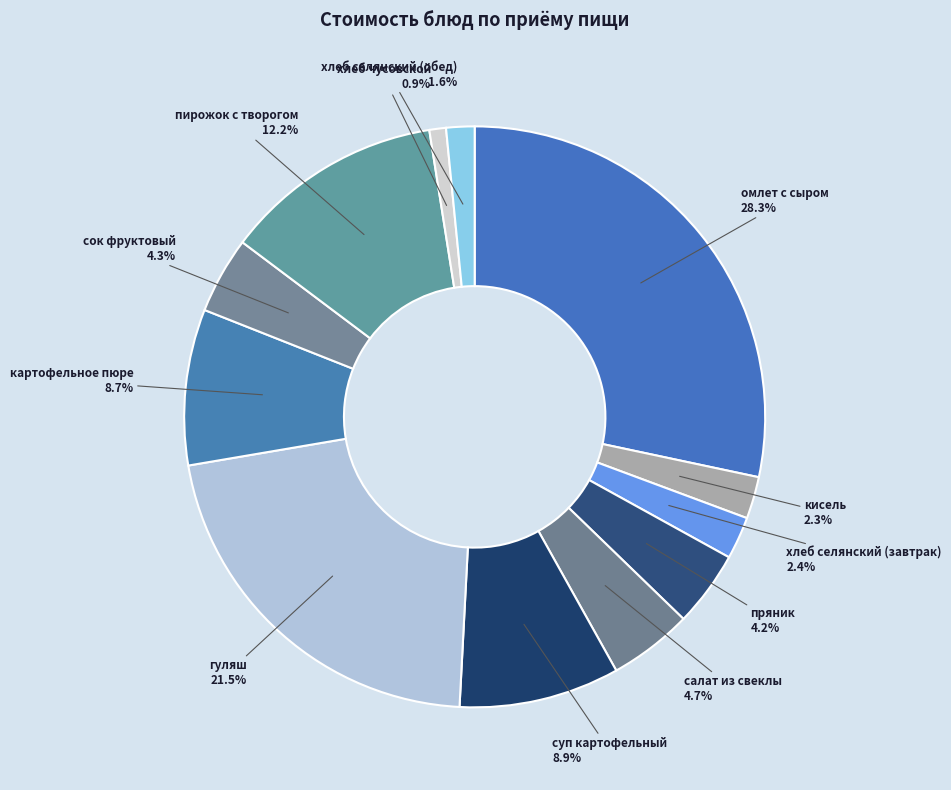

To the nearest percent, what is the combined percentage of салат из свеклы and сок фруктовый?

9%